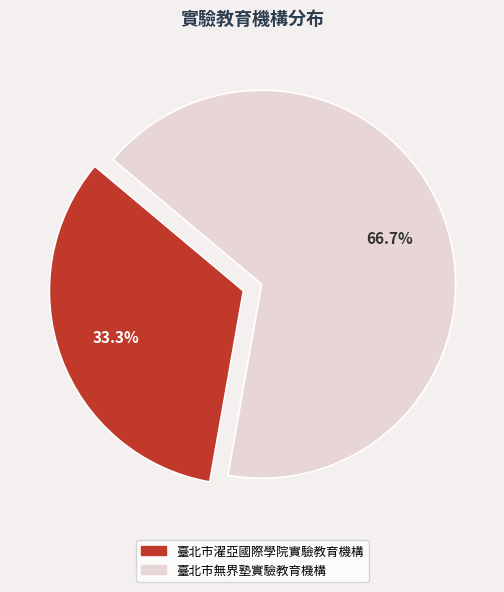

To the nearest percent, what is the difference between the largest and smallest slice percentages?

33%